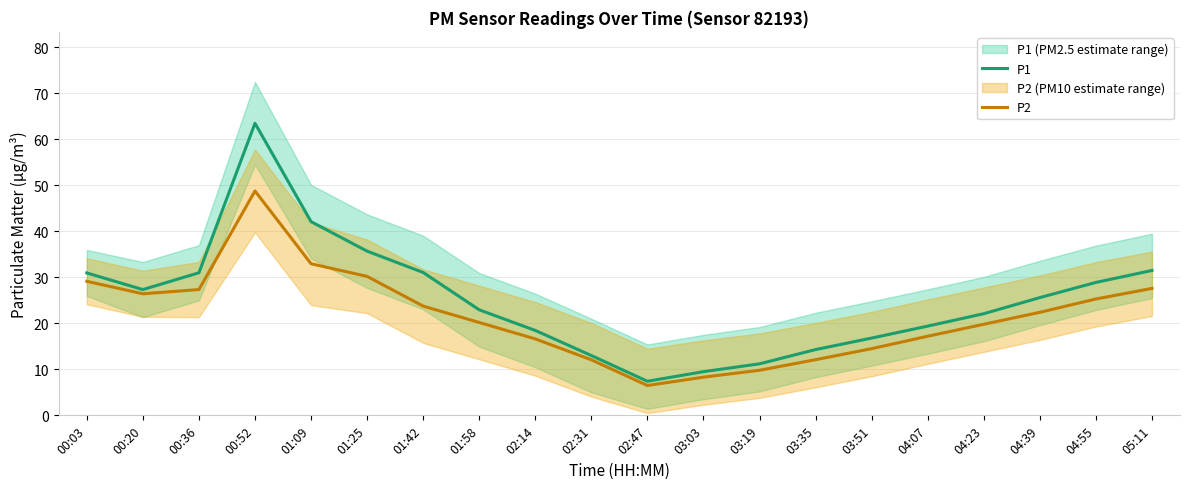

Which series has the largest total across all categories?

P1